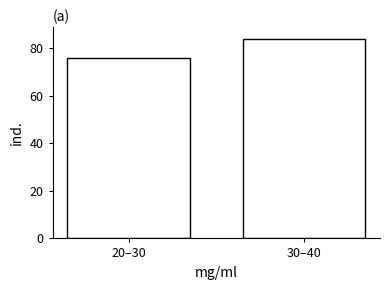

Reading left to right, transcribe all the data shown in this chart.

76	84